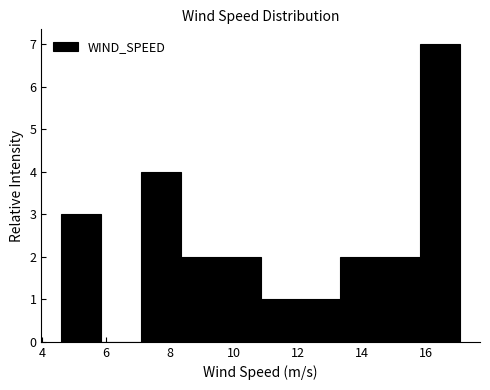

How tall is the bar that spans 7.2 to 8.4 on the x-axis? Neither the bar edges nor the heights are printed on the chart, so give them approximately, as read against the axes.

4